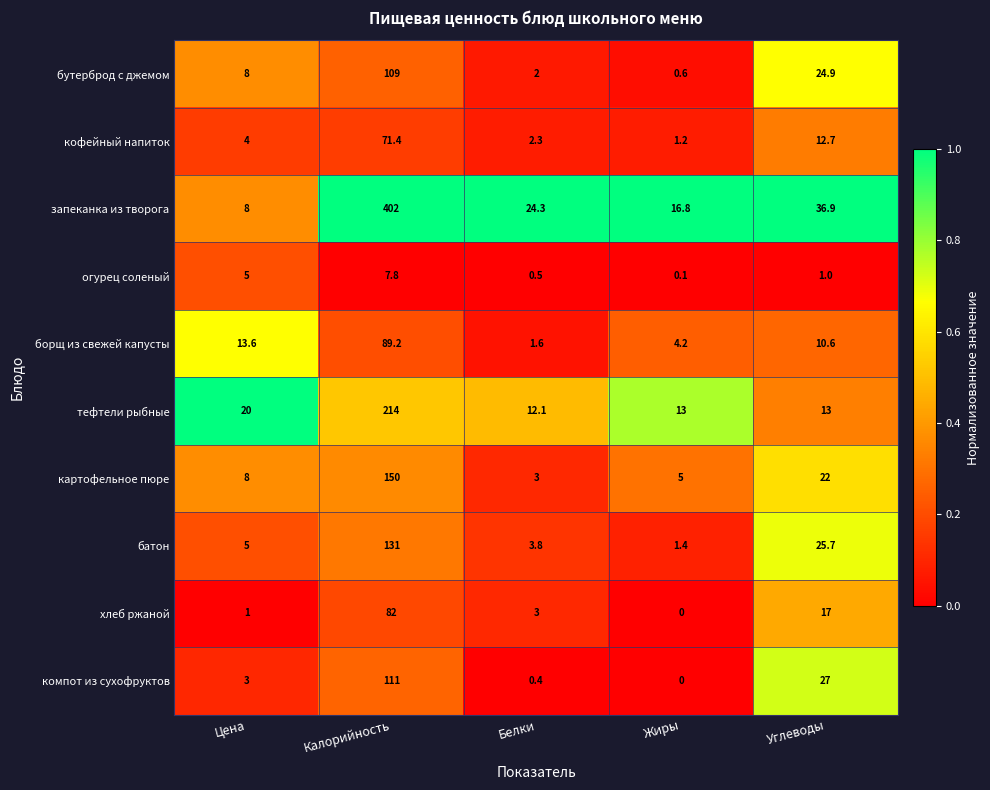

Which series has the largest range (max minus min)?

запеканка из творога